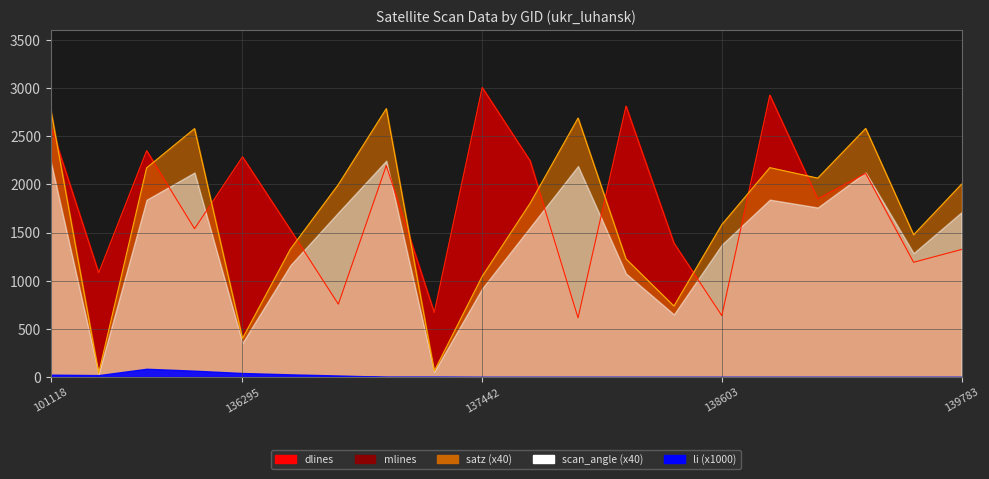

How many lines are shown in the chart?

5